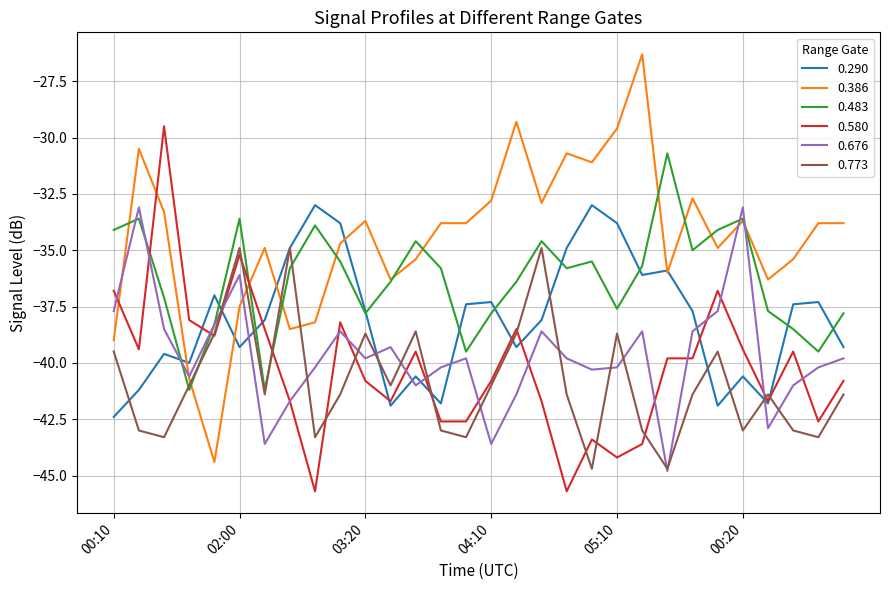

After their last crossing, which series has the higher values: 0.676 or 0.290?

0.290